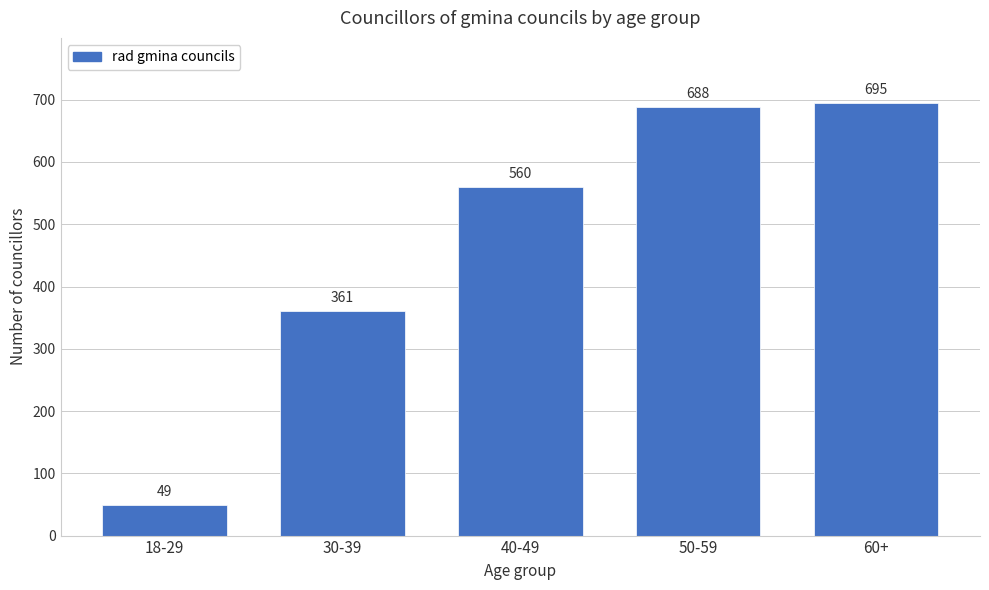

Reading left to right, extract all data points from this chart.

49	361	560	688	695